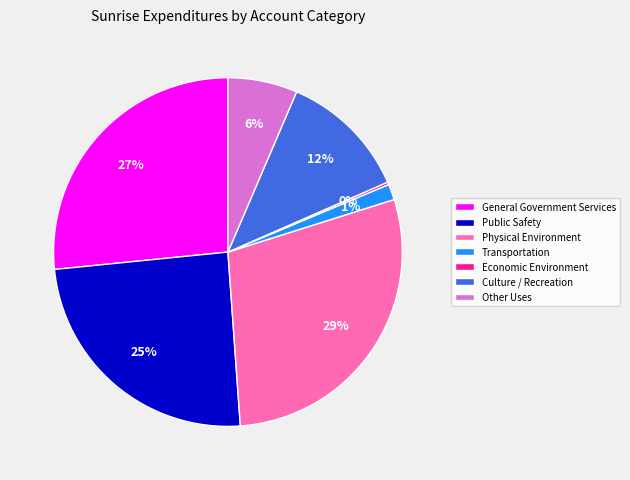

To the nearest percent, what is the average slice percentage?

14%